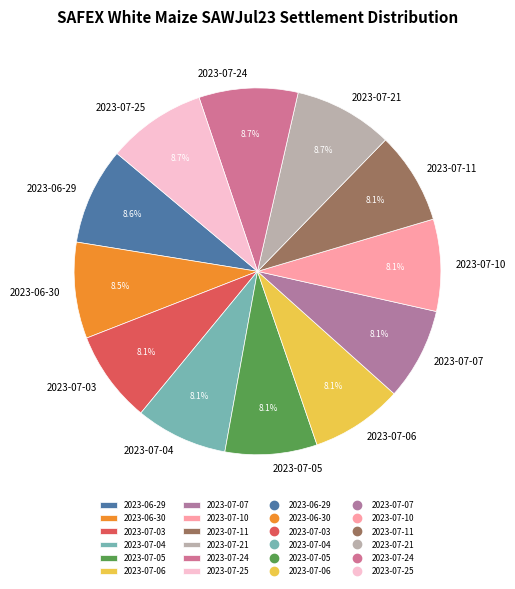

Is there a majority slice in this chart?

No